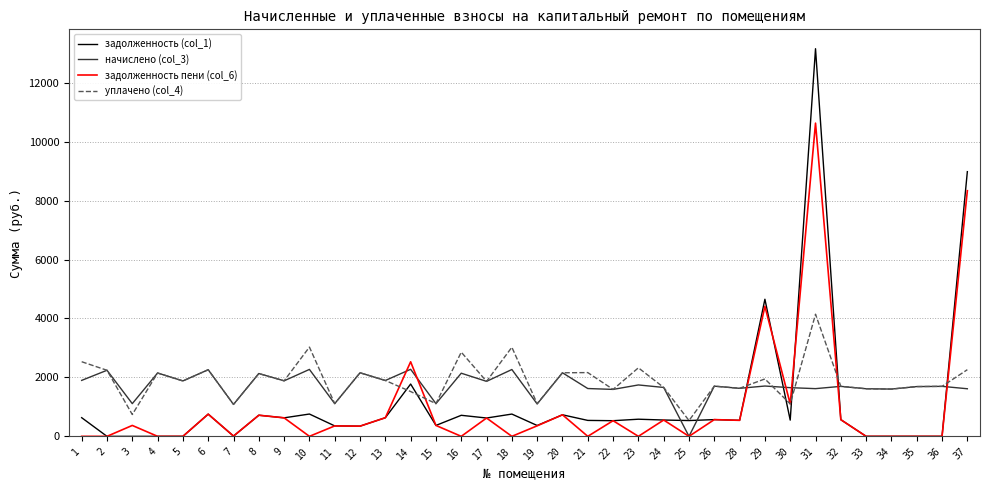

Which series has the largest range (max minus min)?

задолженность (col_1)